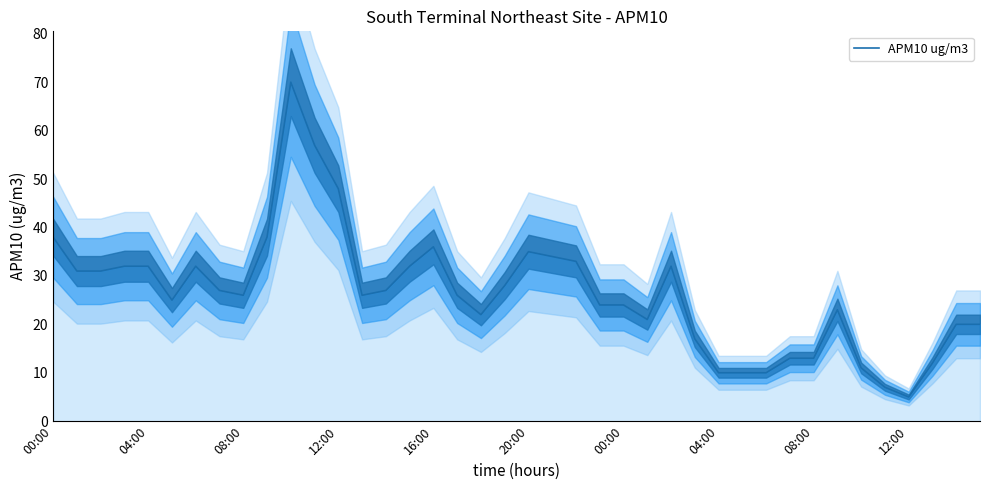

What is the label of the 16th point from the left?

15